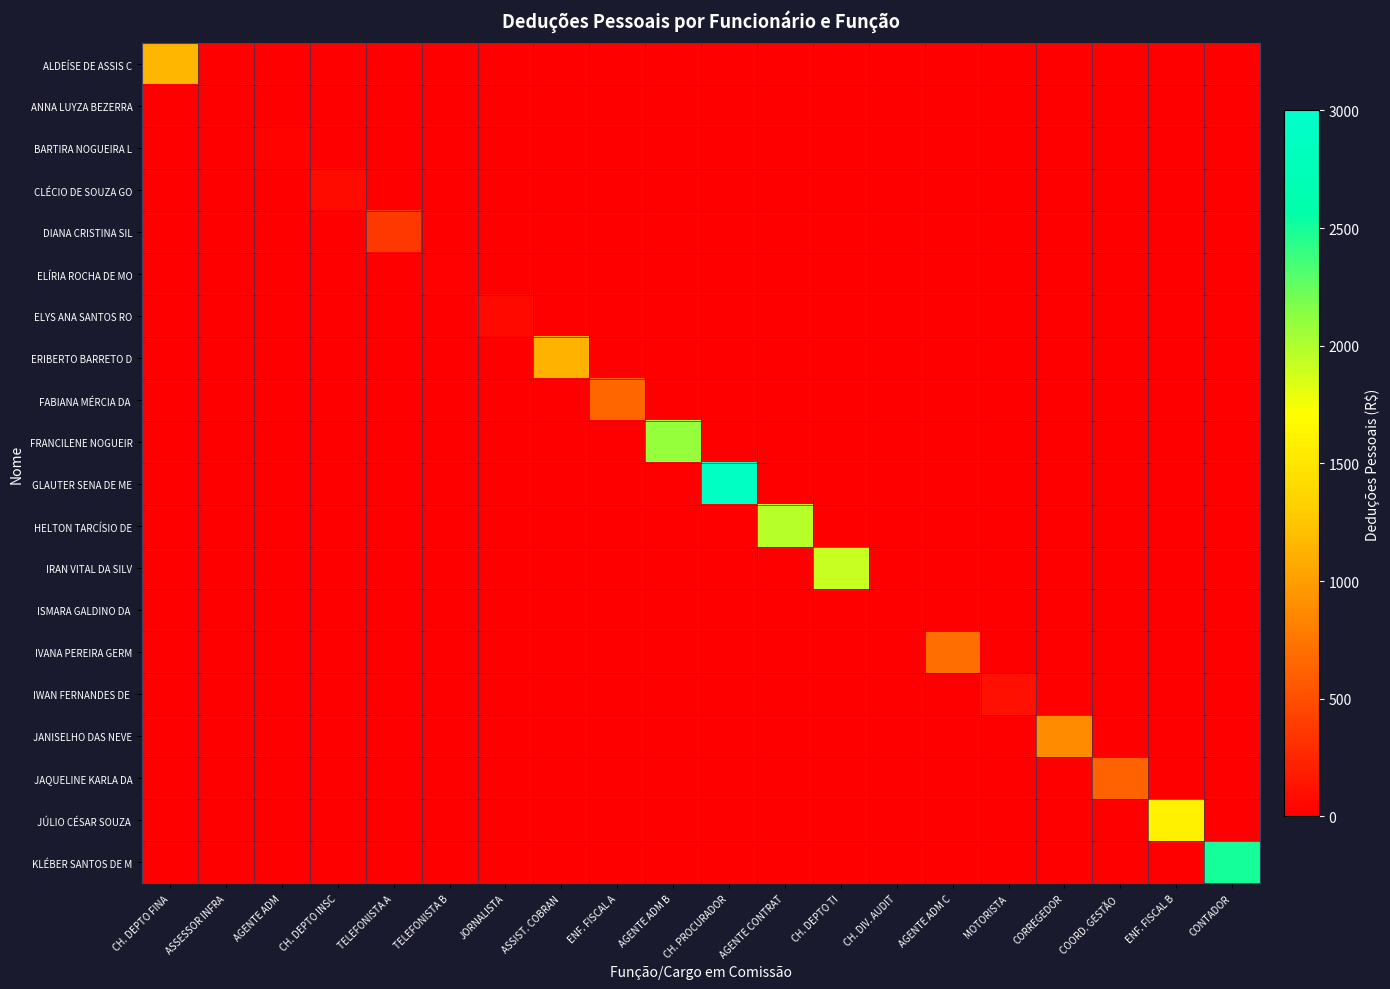

What is the total value across all series at JORNALISTA?

65.5